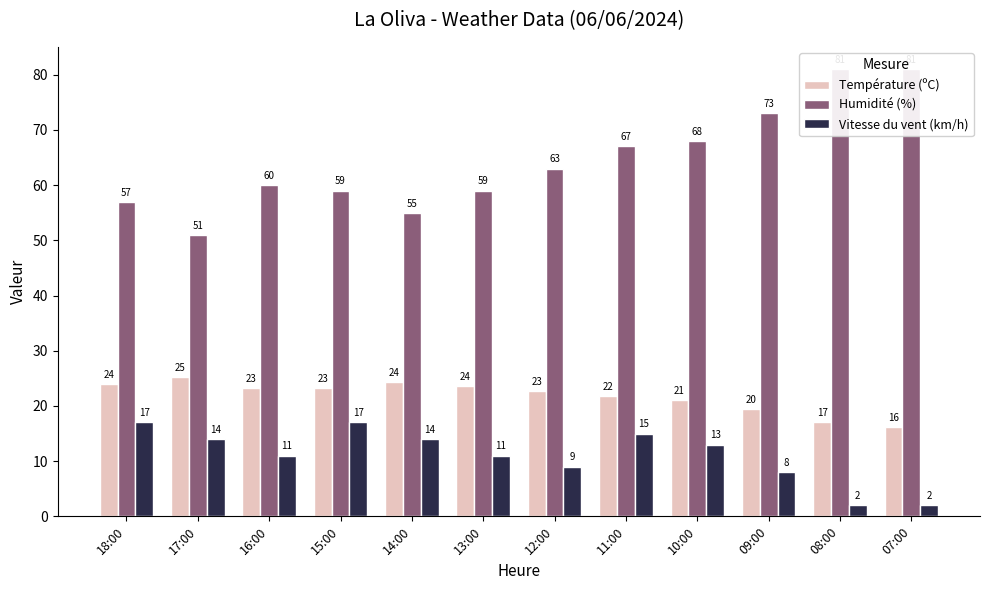

What is the label of the 11th bar from the right?

17:00